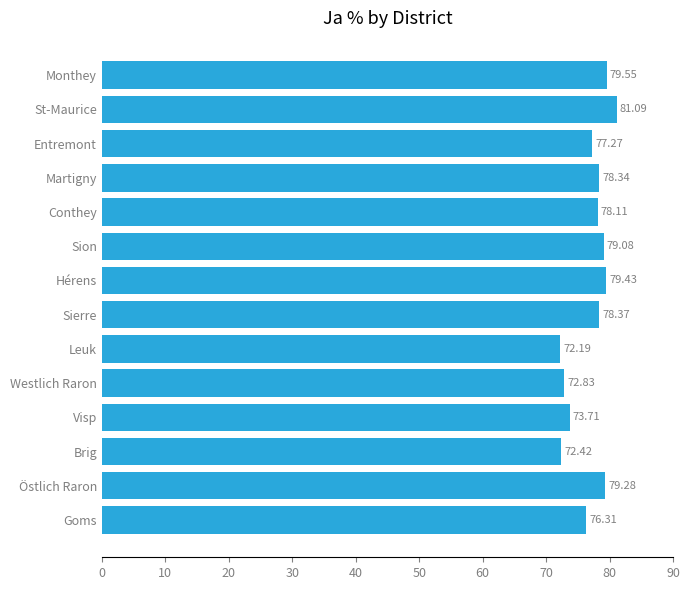

How many bars are there in total?

14